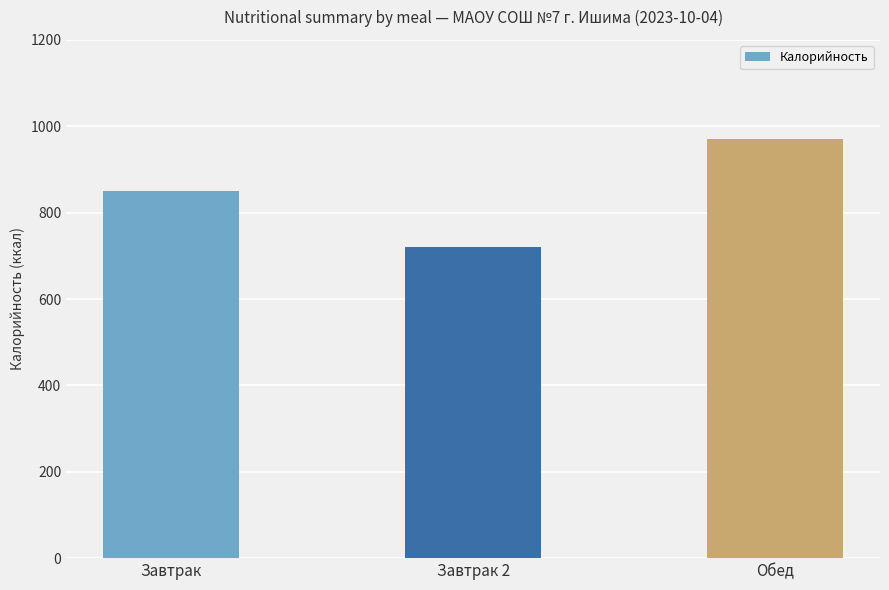

What is the difference between the maximum and minimum values?

249.7